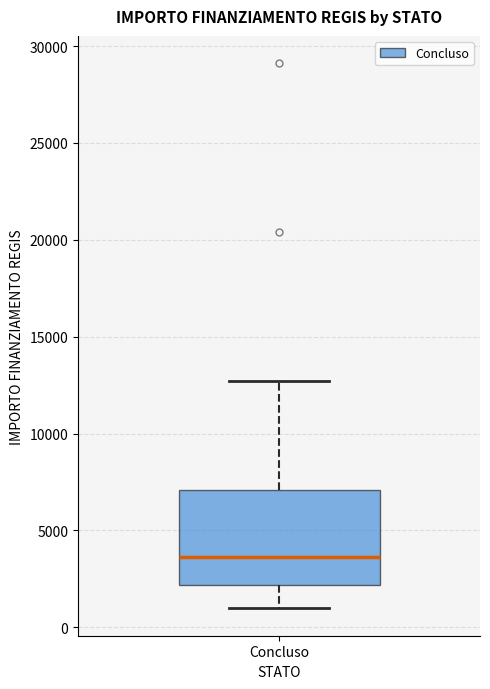

Read this box plot against the y-axis: the position of the median line, the range covered by the box, and the ends of both whiskers. The values are not printed on the chart, so give them approximately, as read against the axis.

median 3500, box 2000 to 7000, whiskers 1000 to 12500